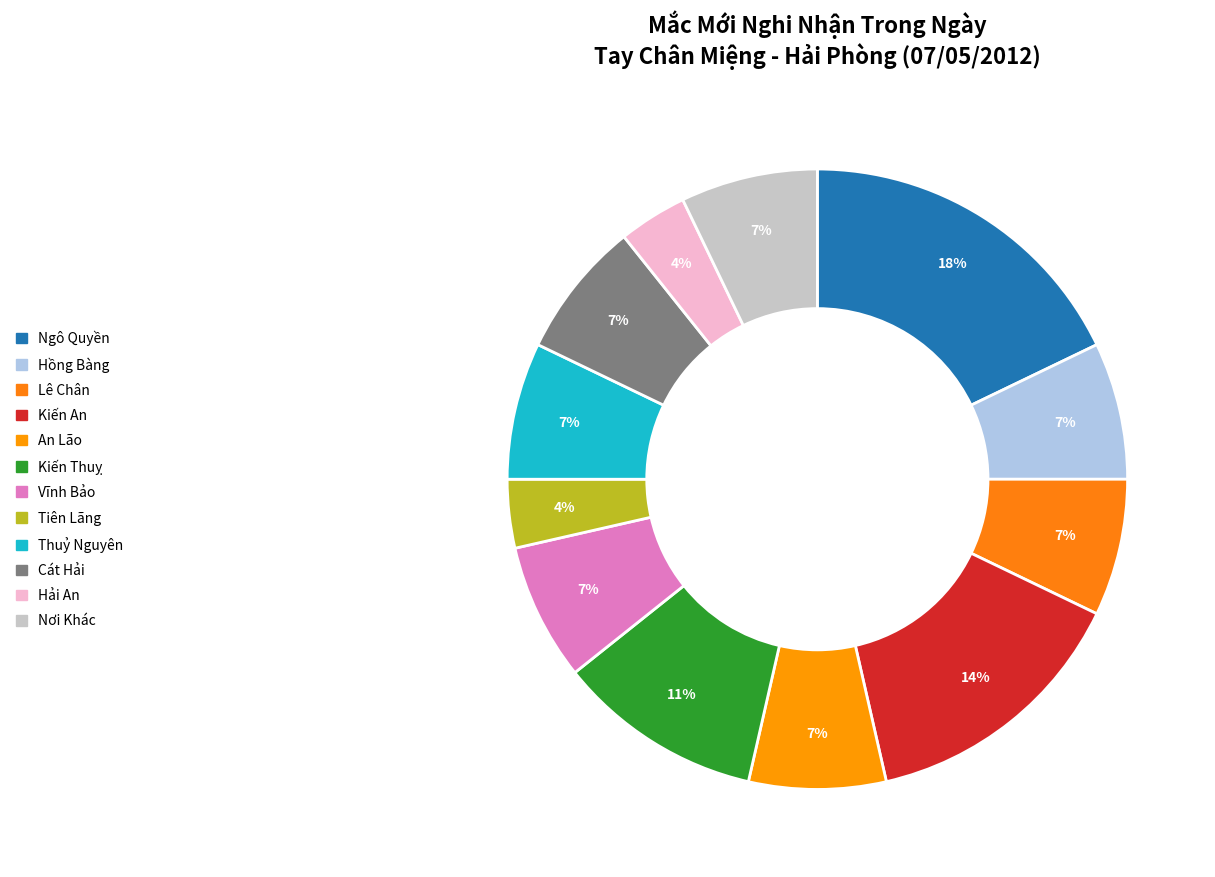

Which slice is the largest?

Ngô Quyền